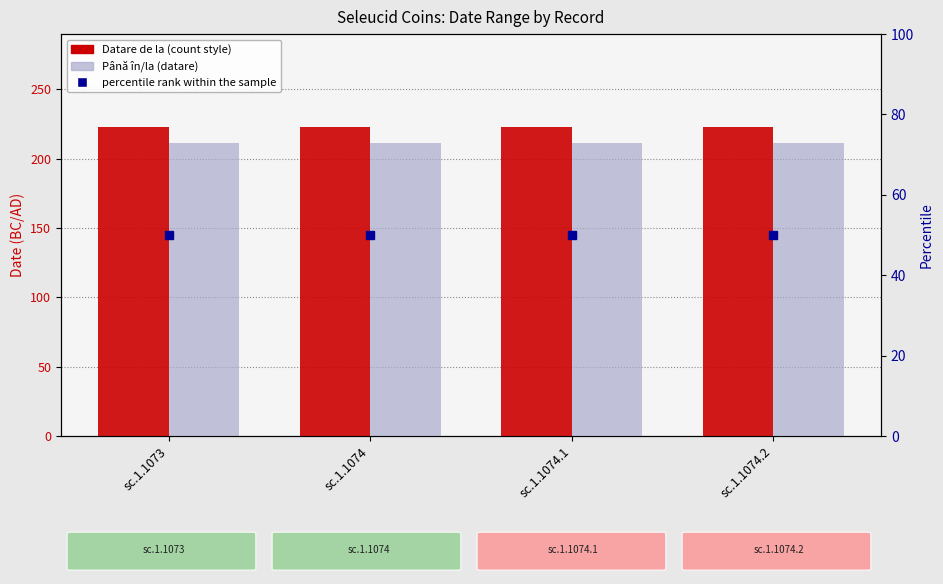

Reading right to left, transcribe all the data shown in this chart.

Datare de la: sc.1.1074.2=223	sc.1.1074.1=223	sc.1.1074=223	sc.1.1073=223
Până în/la (datare): sc.1.1074.2=211	sc.1.1074.1=211	sc.1.1074=211	sc.1.1073=211
percentile rank within the sample: sc.1.1074.2=50	sc.1.1074.1=50	sc.1.1074=50	sc.1.1073=50